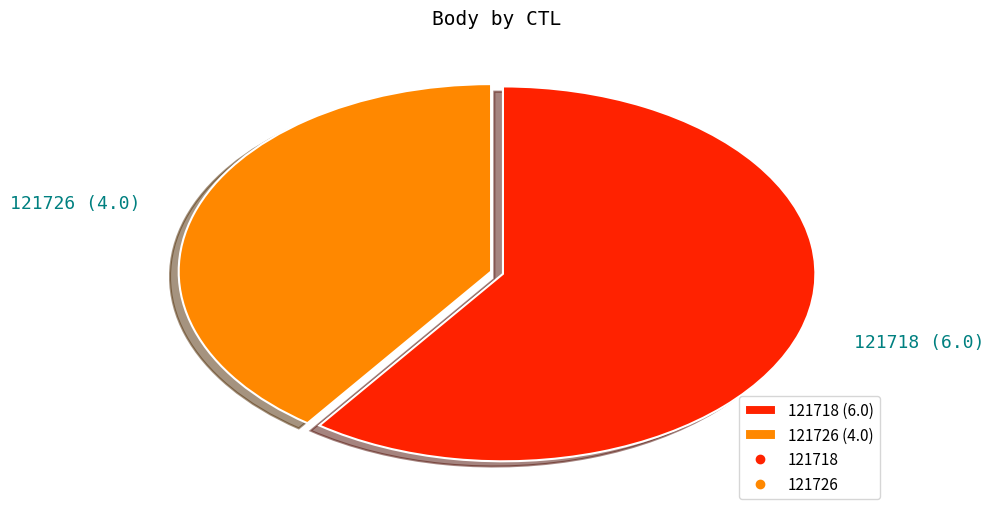

What is the largest slice in the pie chart?

121718